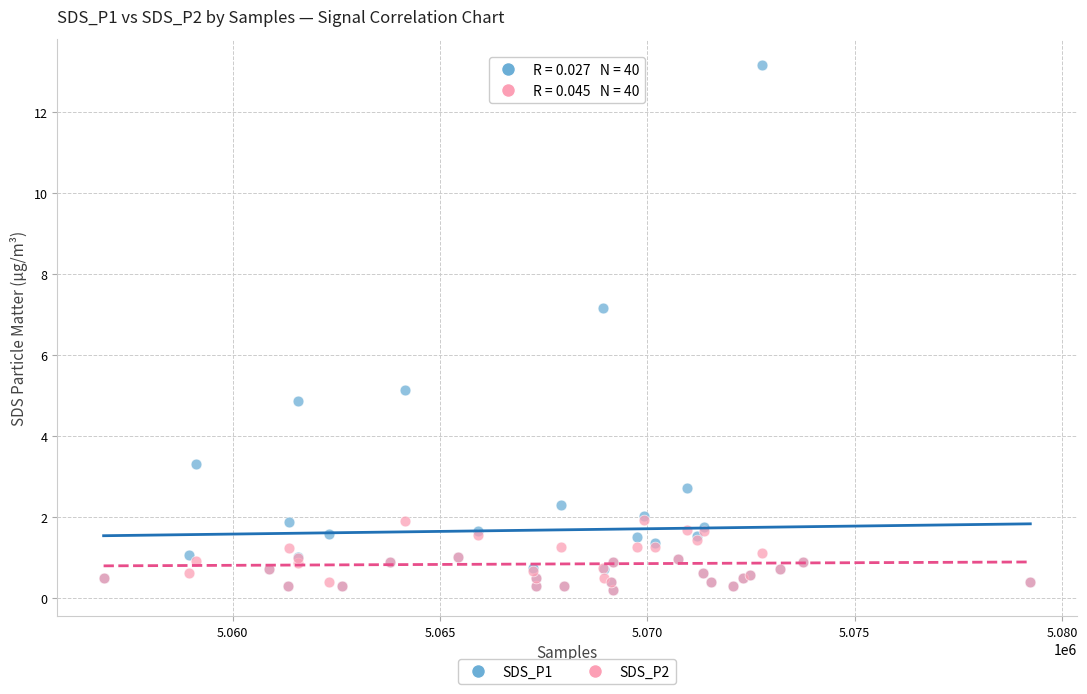

Across all series, what Y value is closest to 6?

5.1